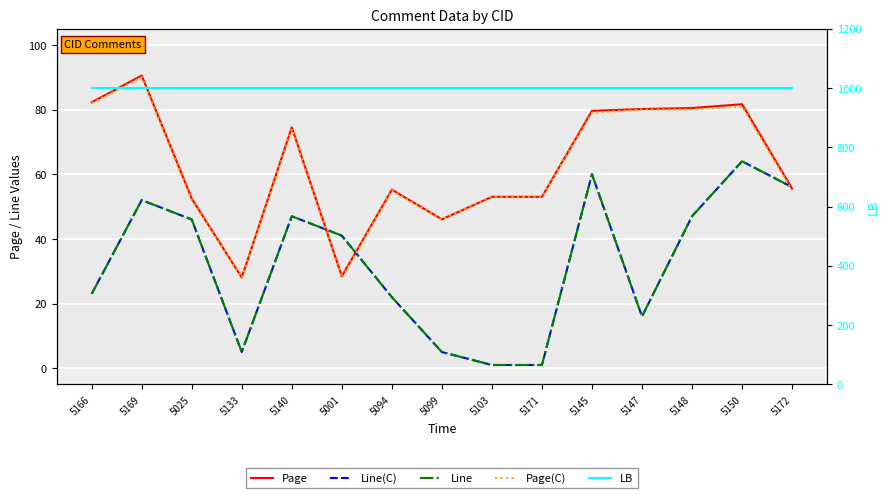

Which series has the largest range (max minus min)?

Line(C)